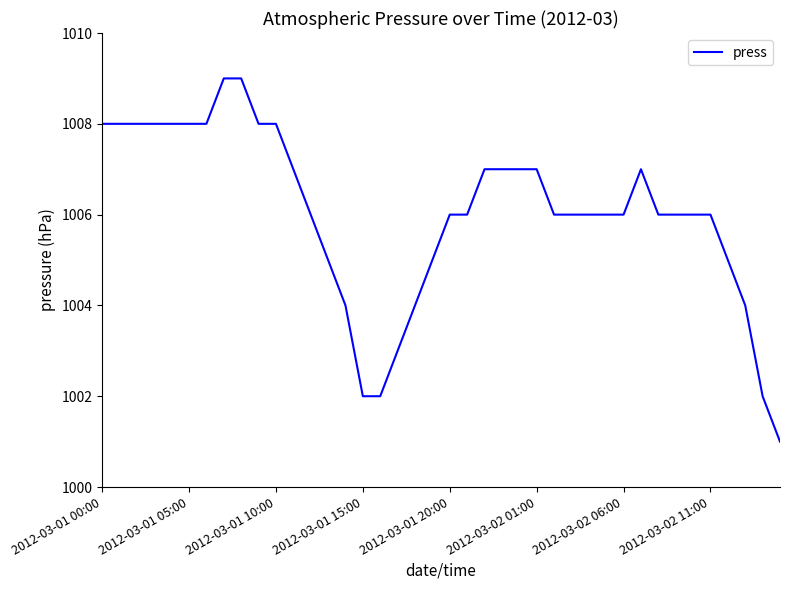

What is the maximum value shown in the chart?

1009